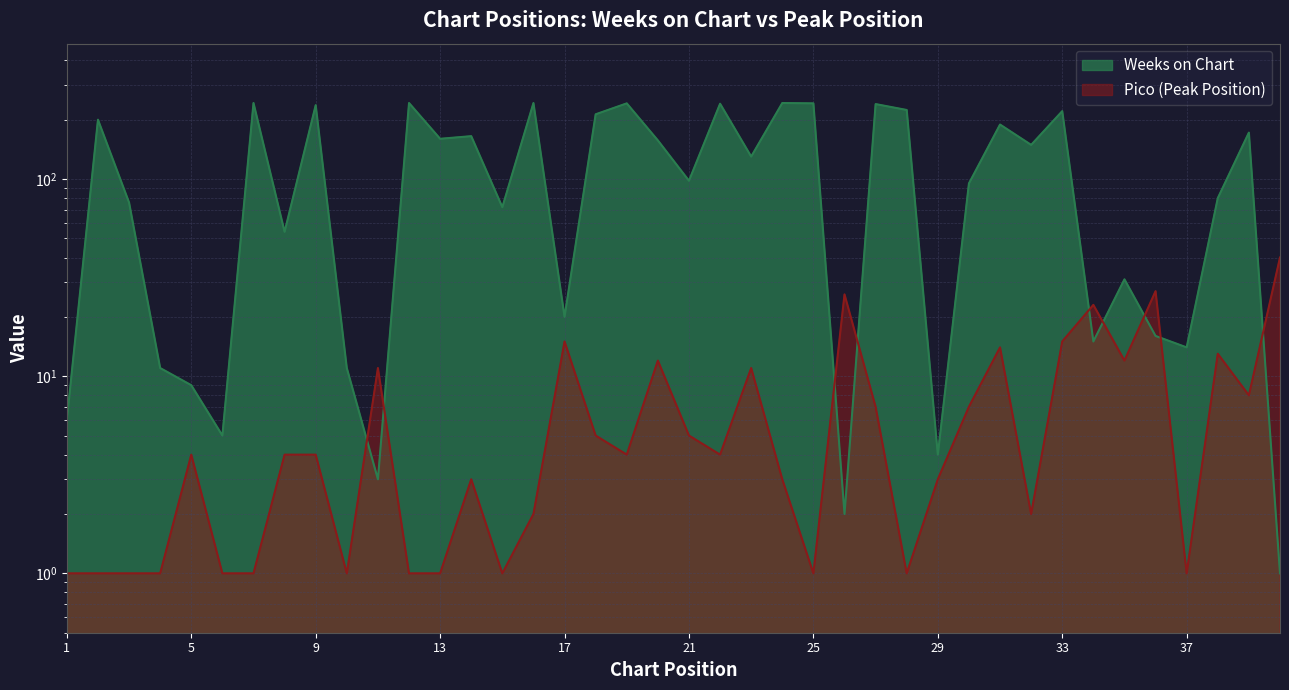

What is the sum of all Pico values?

297